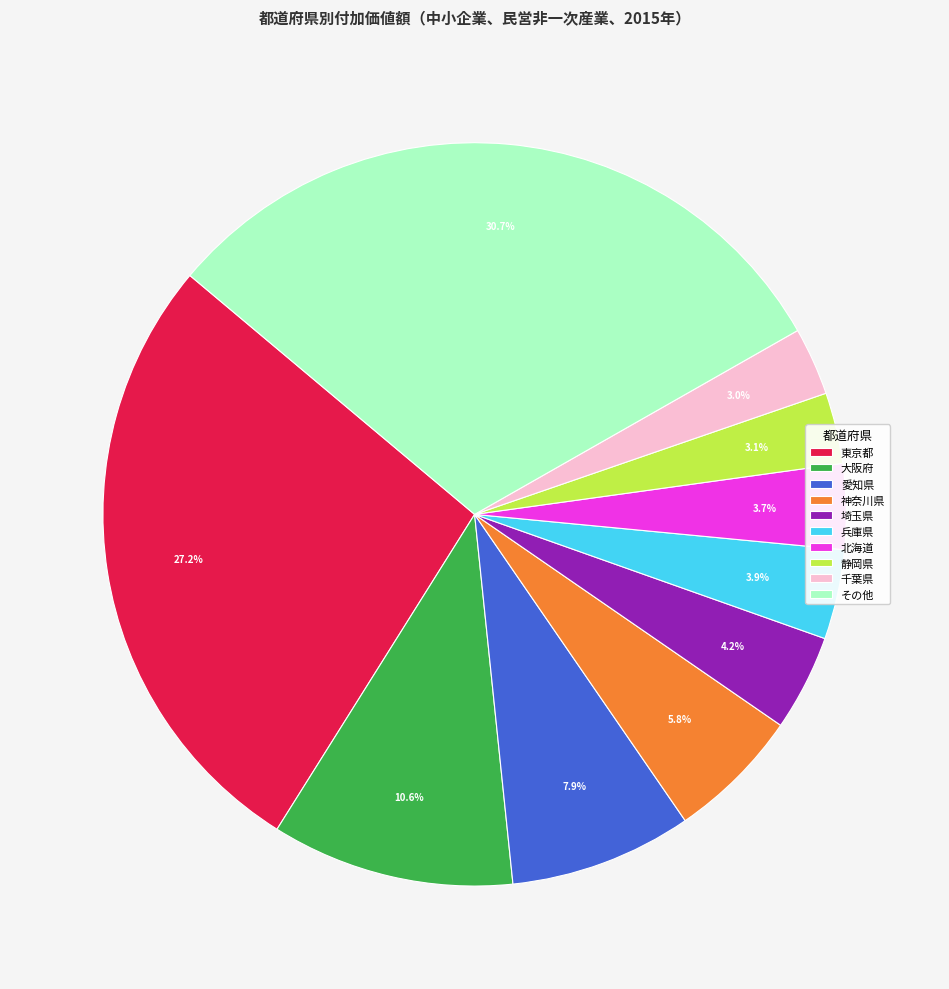

Between 大阪府 and 東京都, which is larger?

東京都